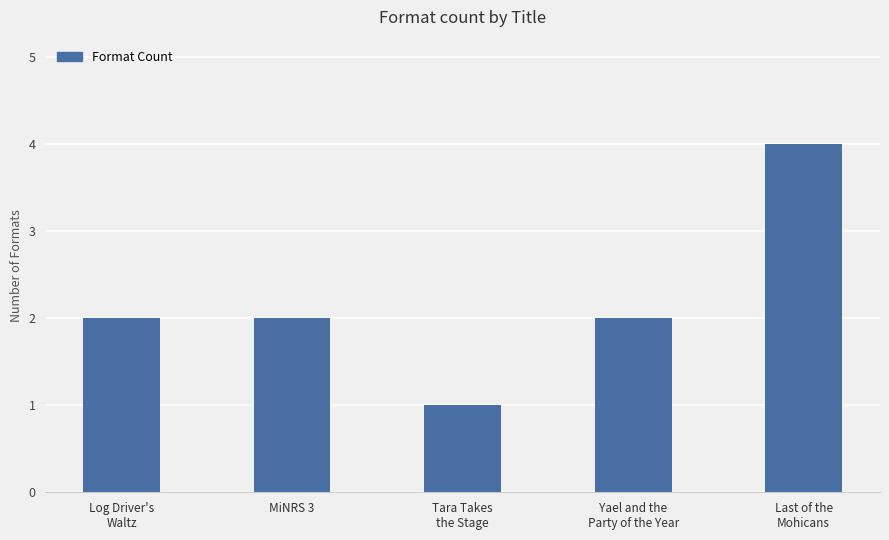

Between Last of the
Mohicans and Tara Takes
the Stage, which is larger?

Last of the
Mohicans